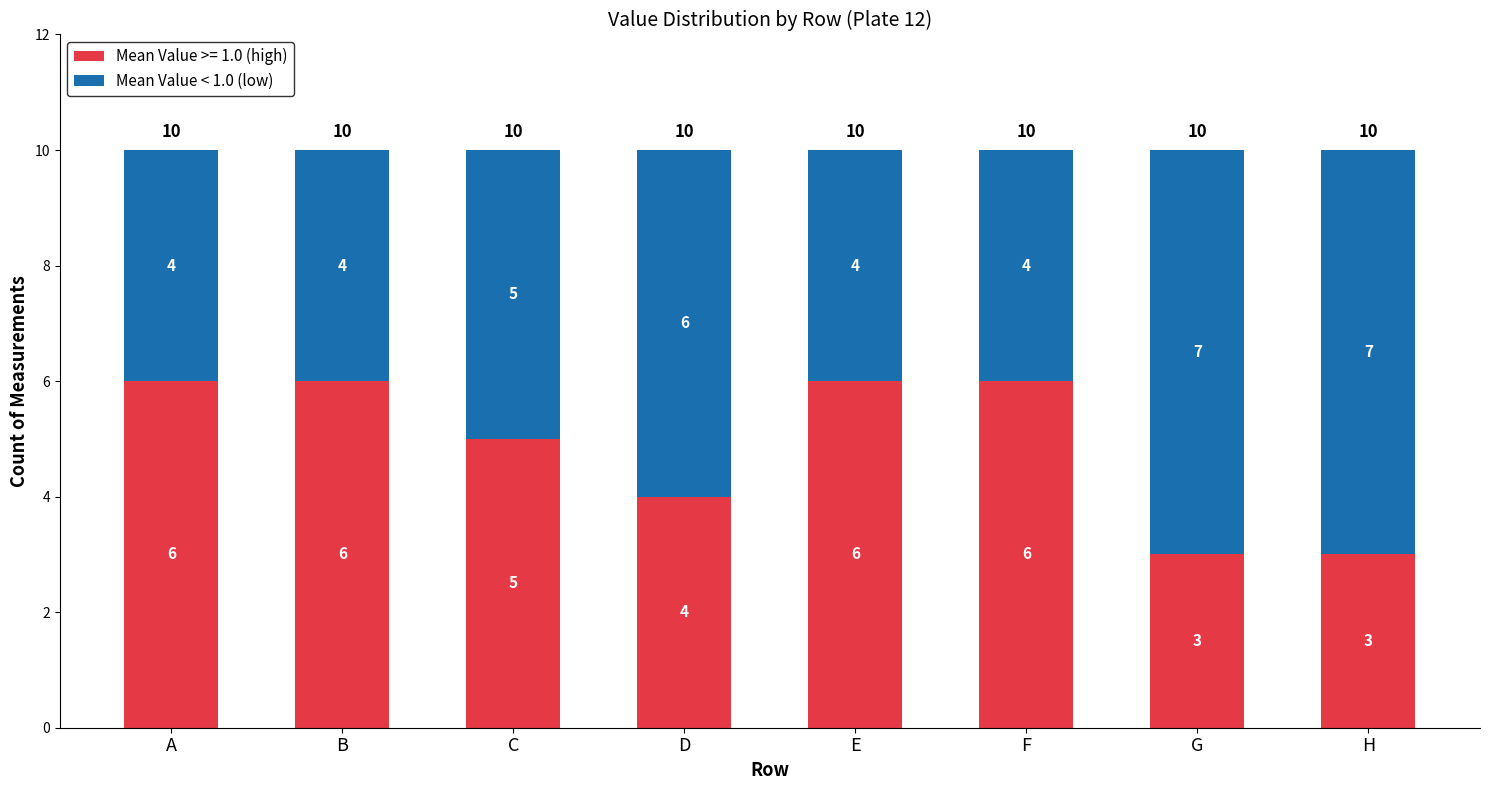

How many data points in Mean Value >= 1.0 (high) are less than 6?

4